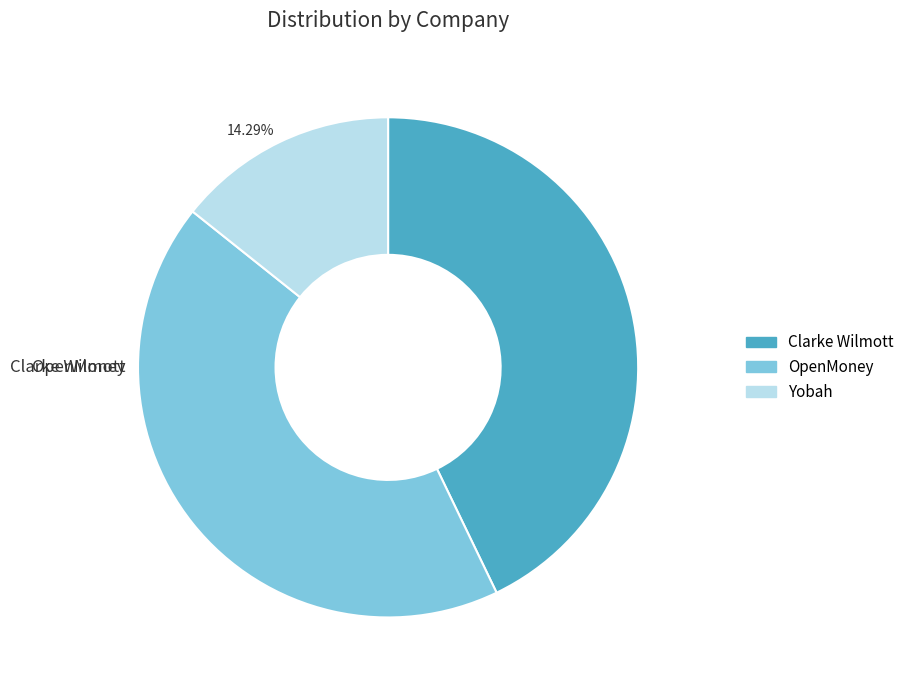

Is it true that OpenMoney is 29% of the pie?

False